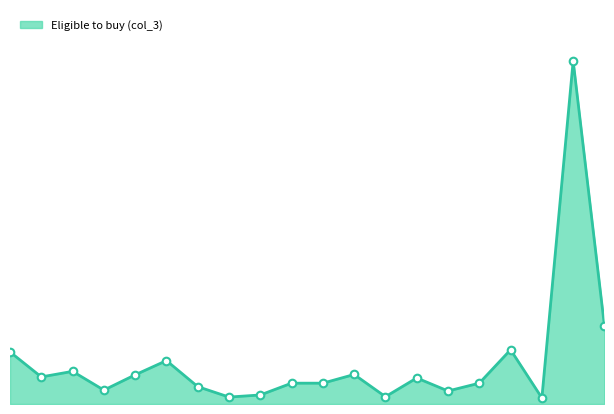

Is this an area chart (filled region under the line)?

Yes